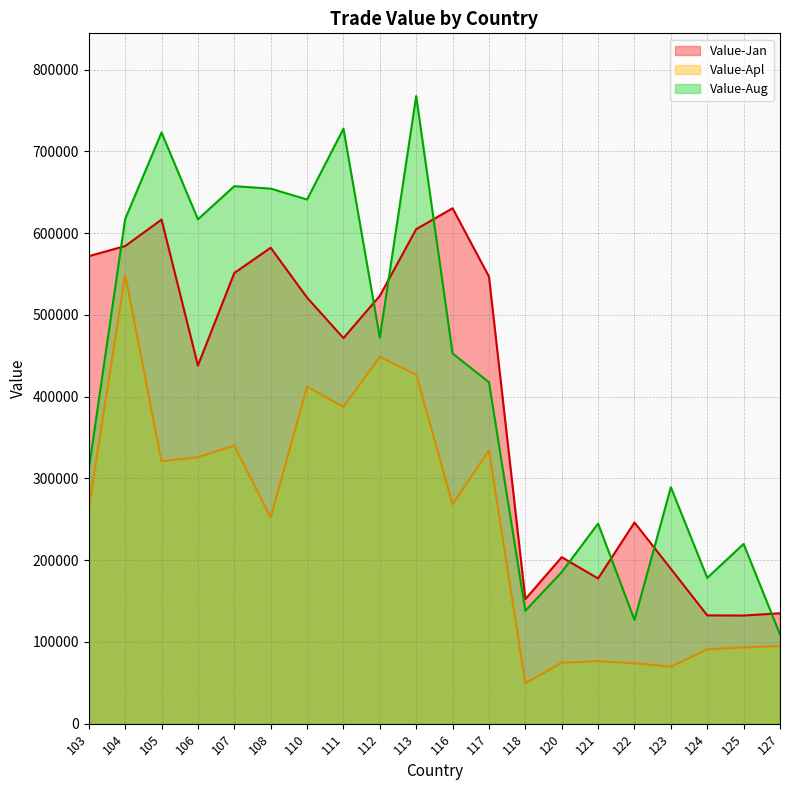

Rank the series by their maximum value, from lowest to highest.

Value-Apl, Value-Jan, Value-Aug